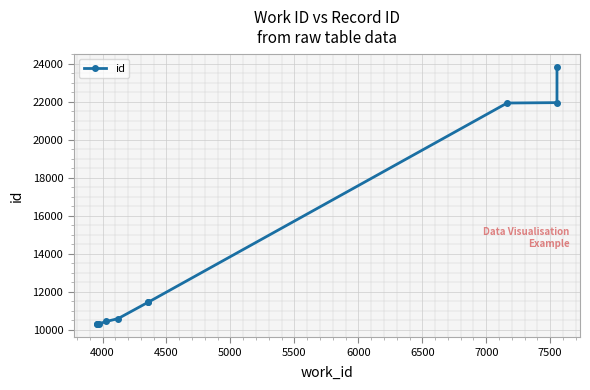

What is the value of the 4th point from the left?

10437